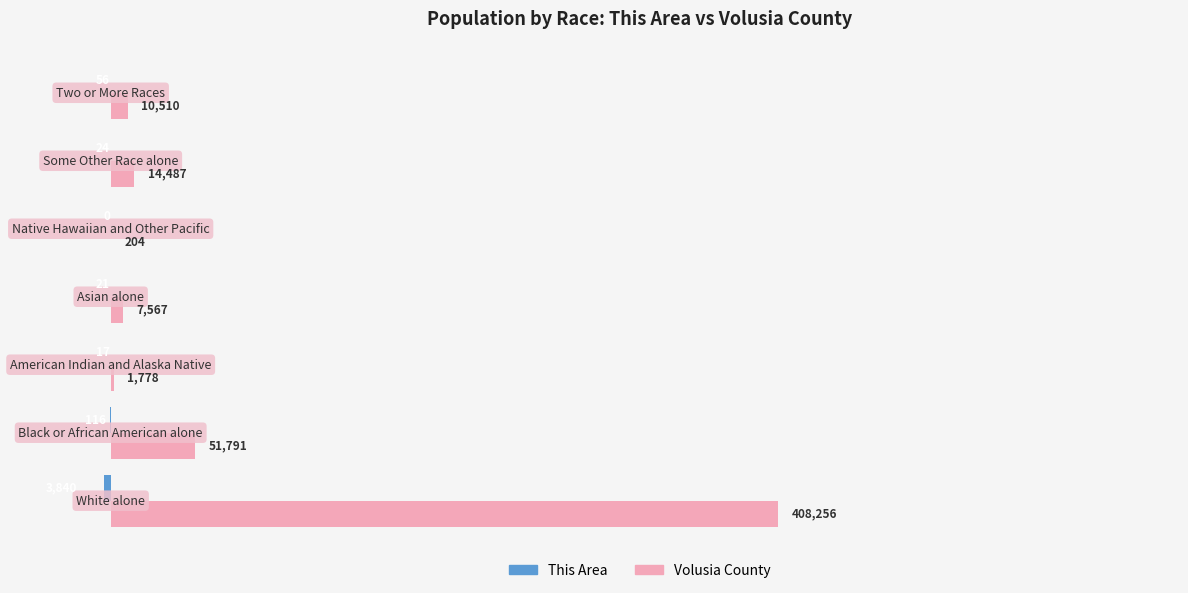

Which series has the widest spread of values?

Volusia County